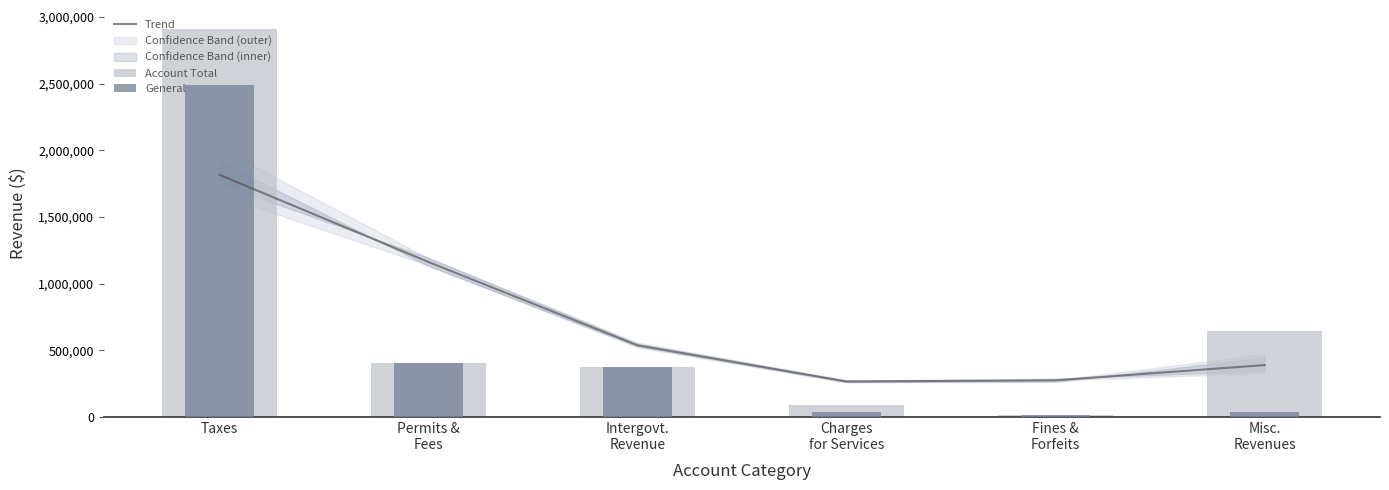

Reading left to right, what are all the values shown in this chart?

Trend: 1816007.7	1161524.0	536762.9	265192.4	273950.0	388192.9
Account Total: 2907339.0	403710.0	375670.0	90912.0	16378.0	647621.0
General: 2490496.0	401424.0	375670.0	35019.0	15810.0	38684.0